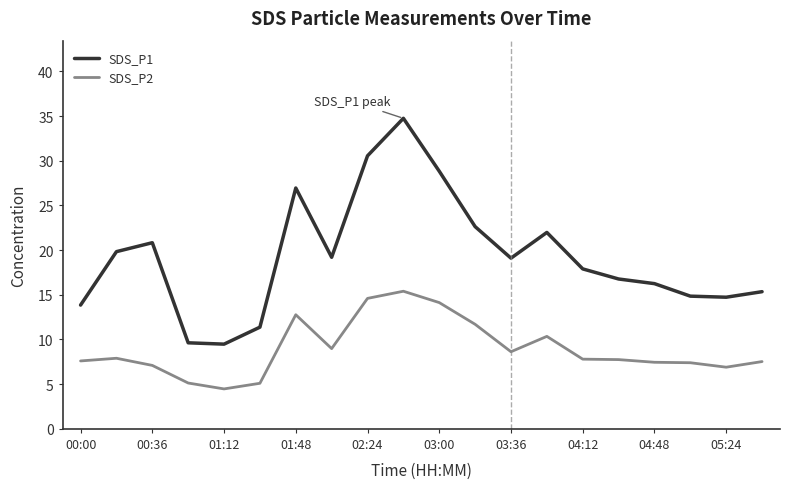

List the series in order of their peak value, lowest first.

SDS_P2, SDS_P1